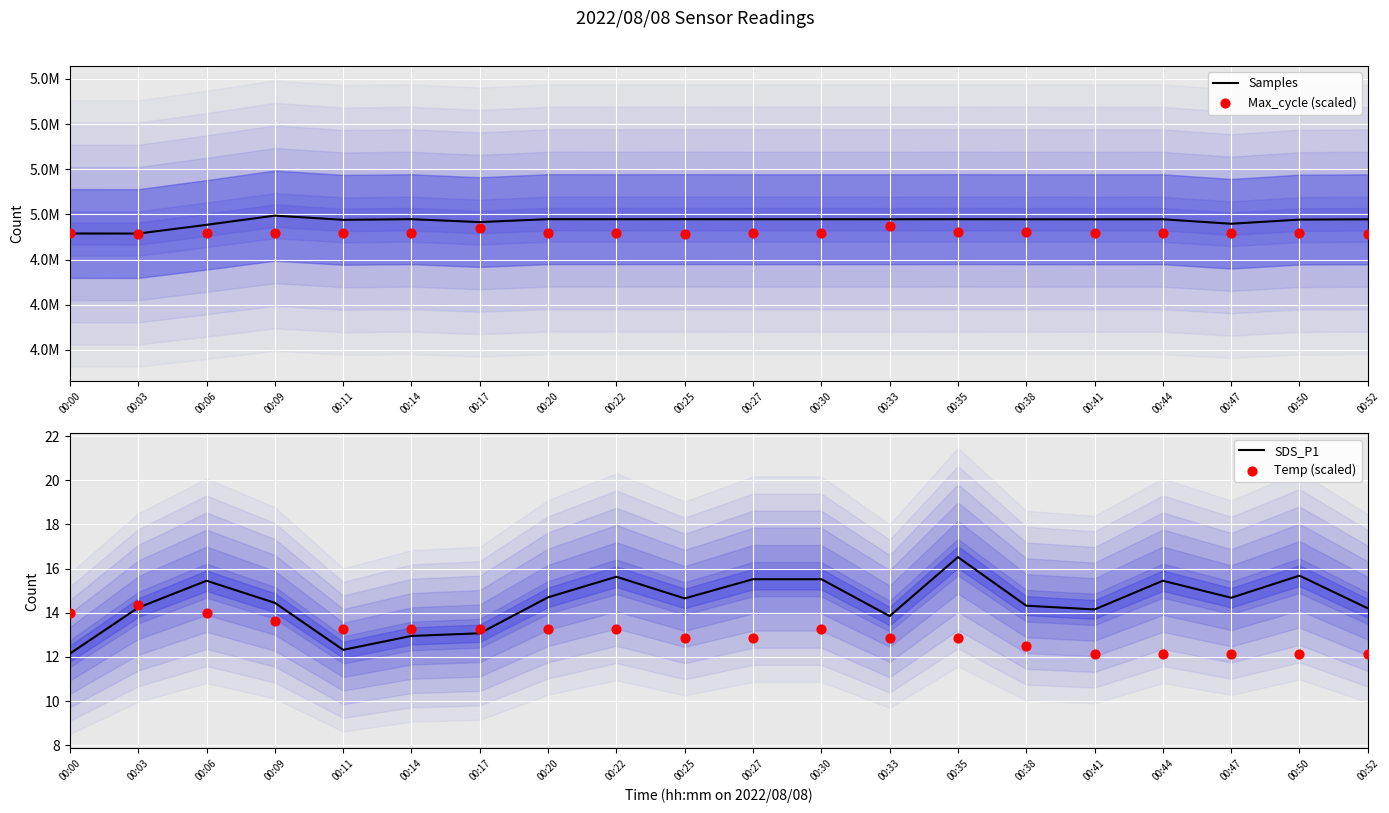

Is the value of Temp (scaled) at 00:52 greater than the value of Samples at 00:03?

No